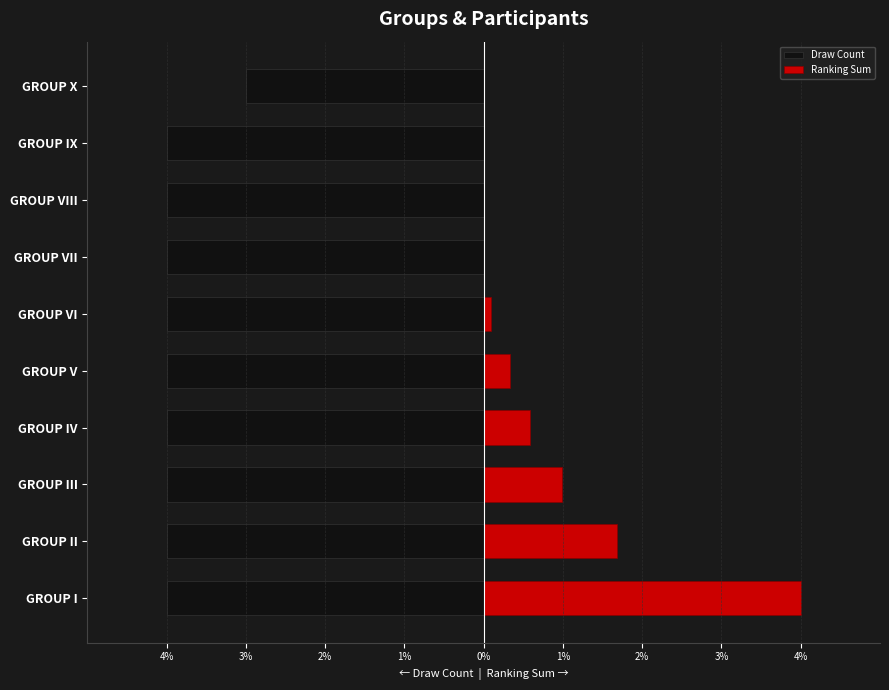

What is the difference between the maximum and second lowest values in the Draw Count series?

1.0